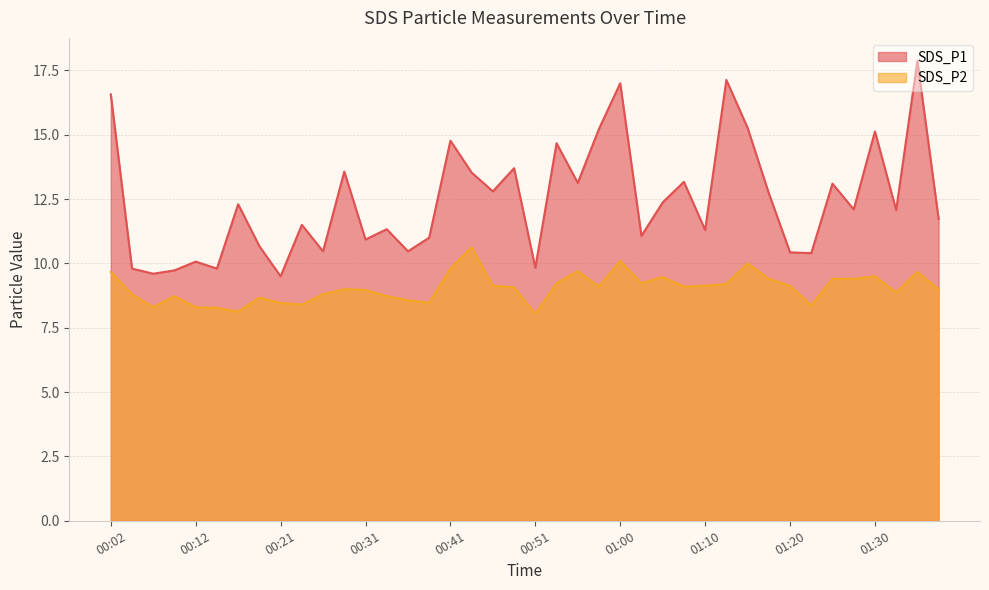

What is the difference between the SDS_P2 values at 00:21 and 00:53?

0.8